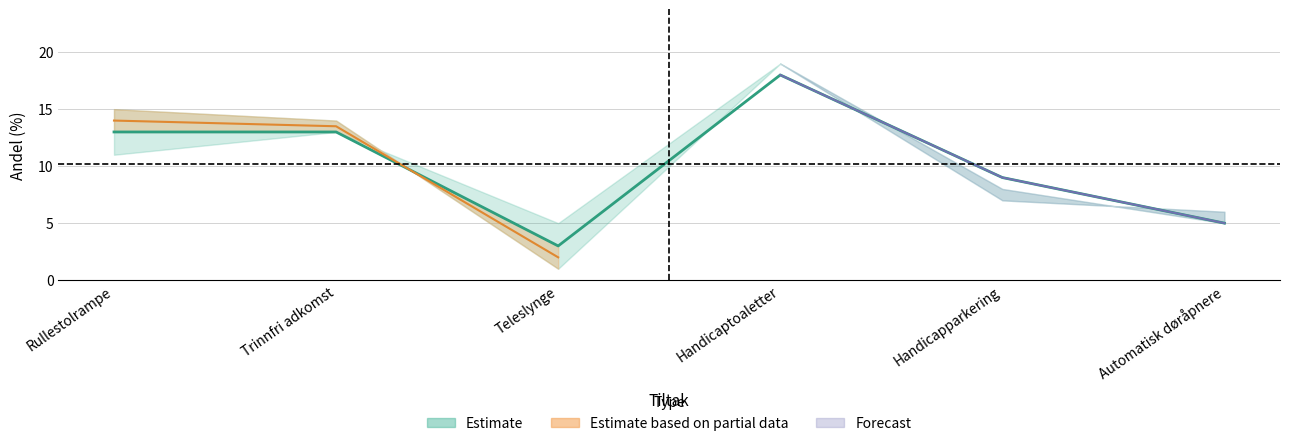

Which category has the lowest value in the 2023 series?

Teleslynge